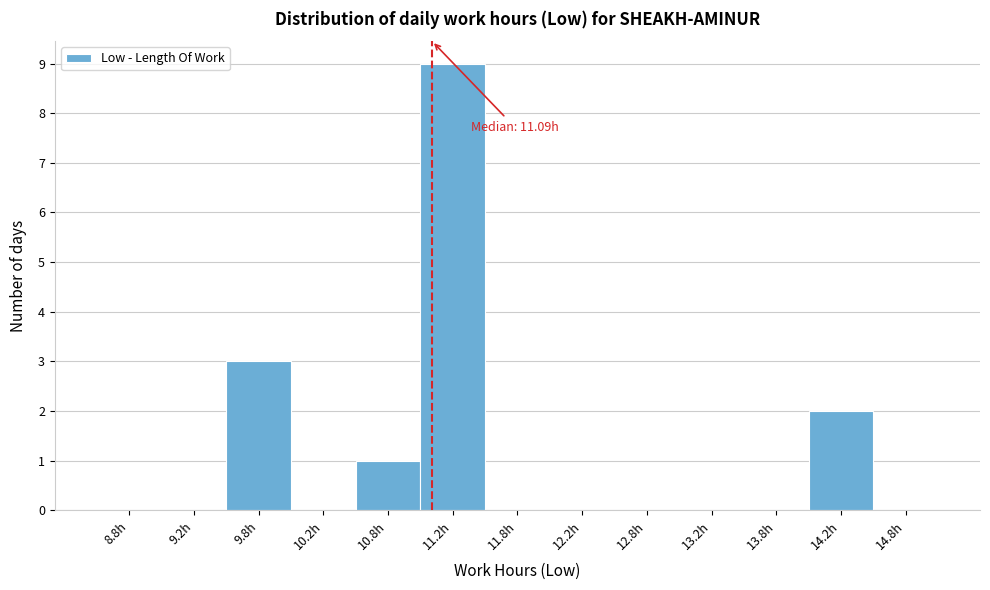

Which range on the x-axis has the tallest bar?

11.0 to 11.5